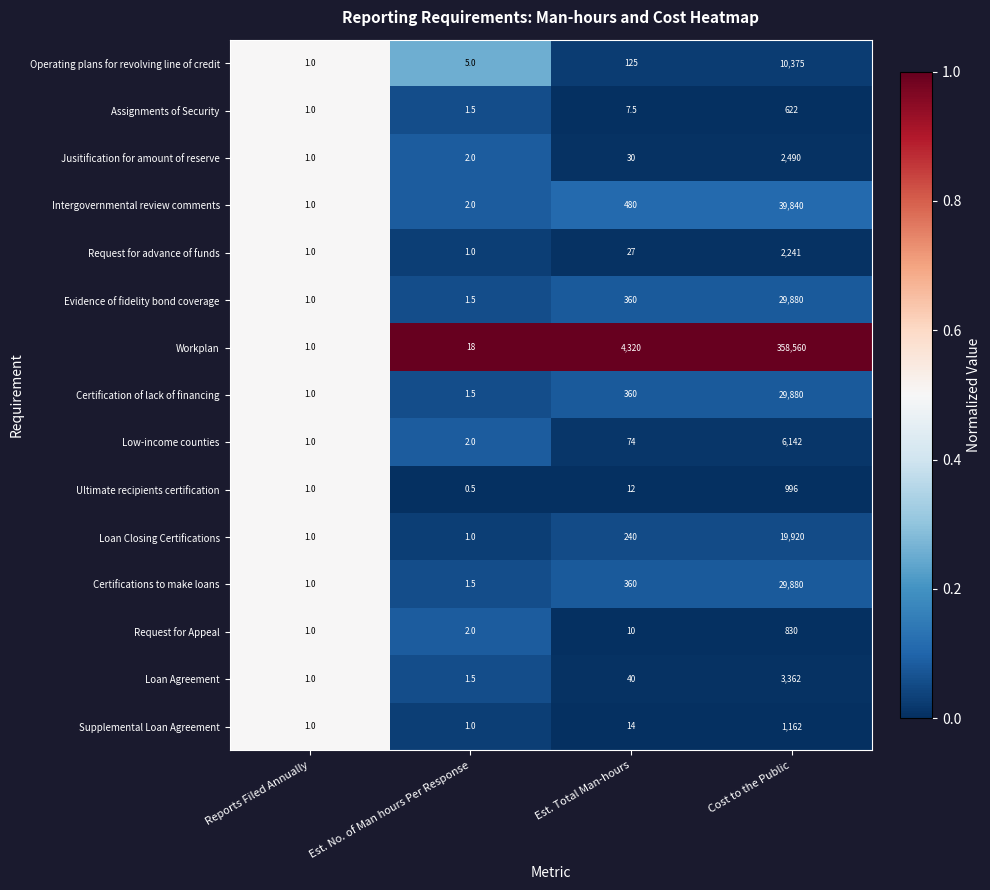

What is the highest value of the Certifications to make loans series?

29880.0